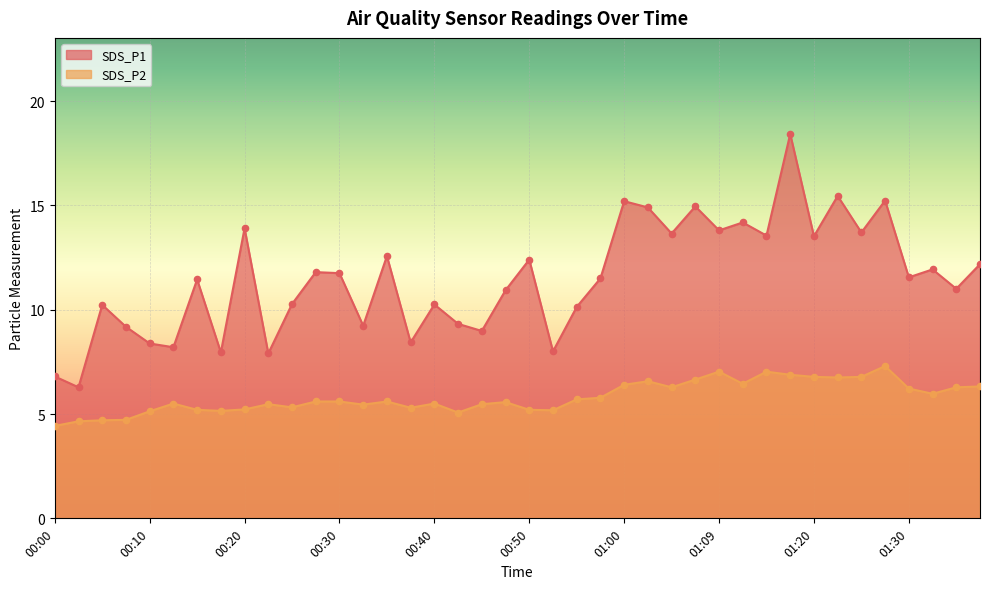

Which series has the largest total across all categories?

SDS_P1